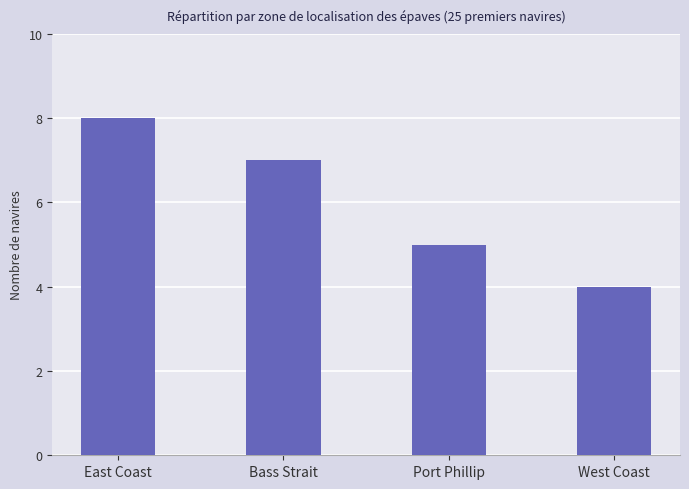

Rank the categories by value from lowest to highest.

West Coast, Port Phillip, Bass Strait, East Coast